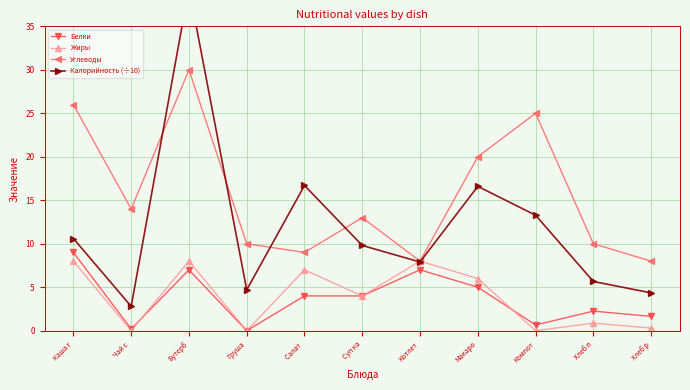

What value does the Углеводы series have at Компот?

25.0